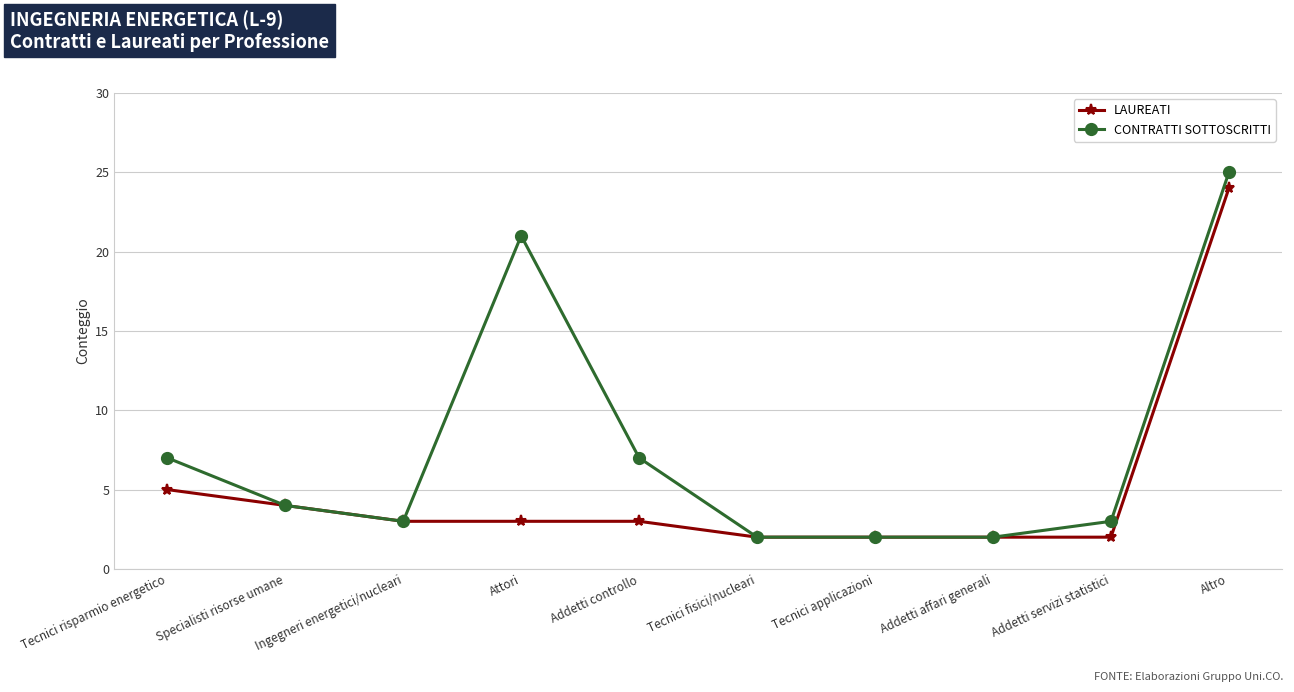

What is the minimum value for LAUREATI?

2